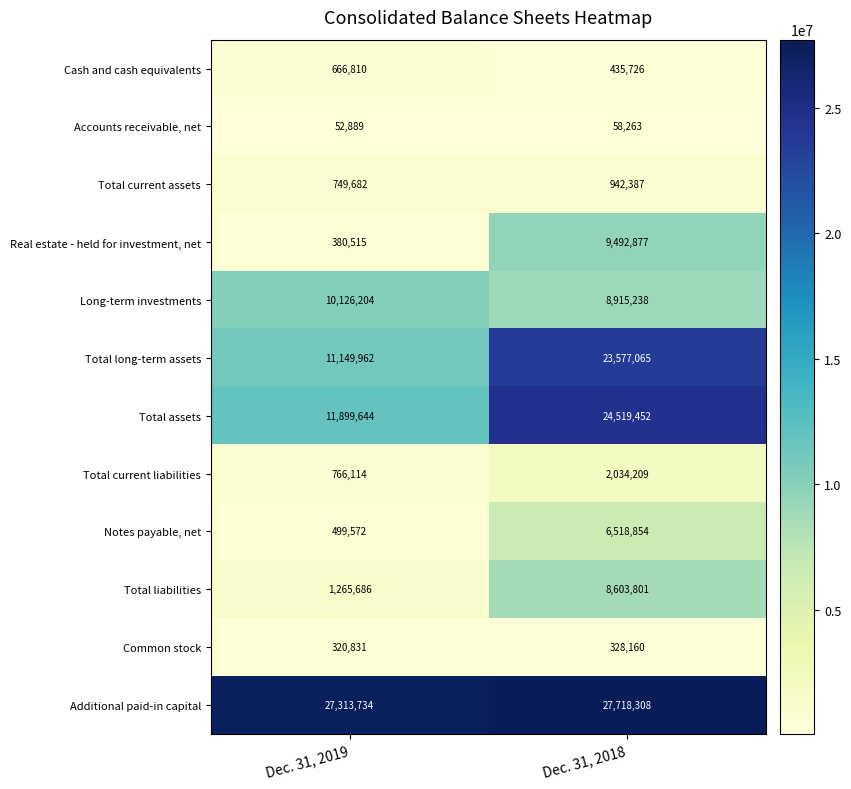

Rank the series at Dec. 31, 2019 from lowest to highest value.

Accounts receivable, net, Common stock, Real estate - held for investment, net, Notes payable, net, Cash and cash equivalents, Total current assets, Total current liabilities, Total liabilities, Long-term investments, Total long-term assets, Total assets, Additional paid-in capital